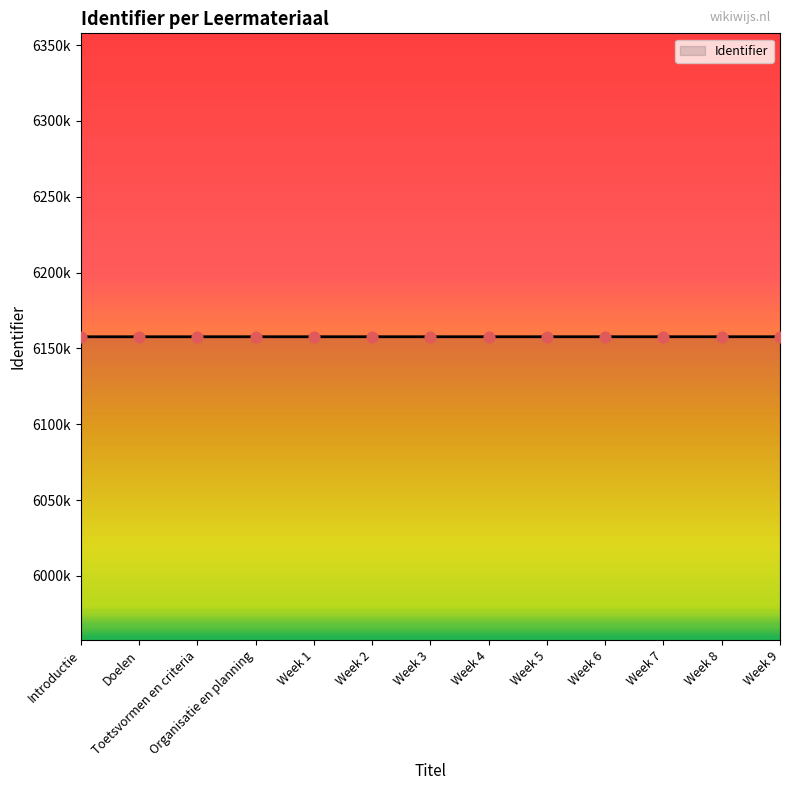

Between Week 5 and Week 8, which is larger?

Week 8